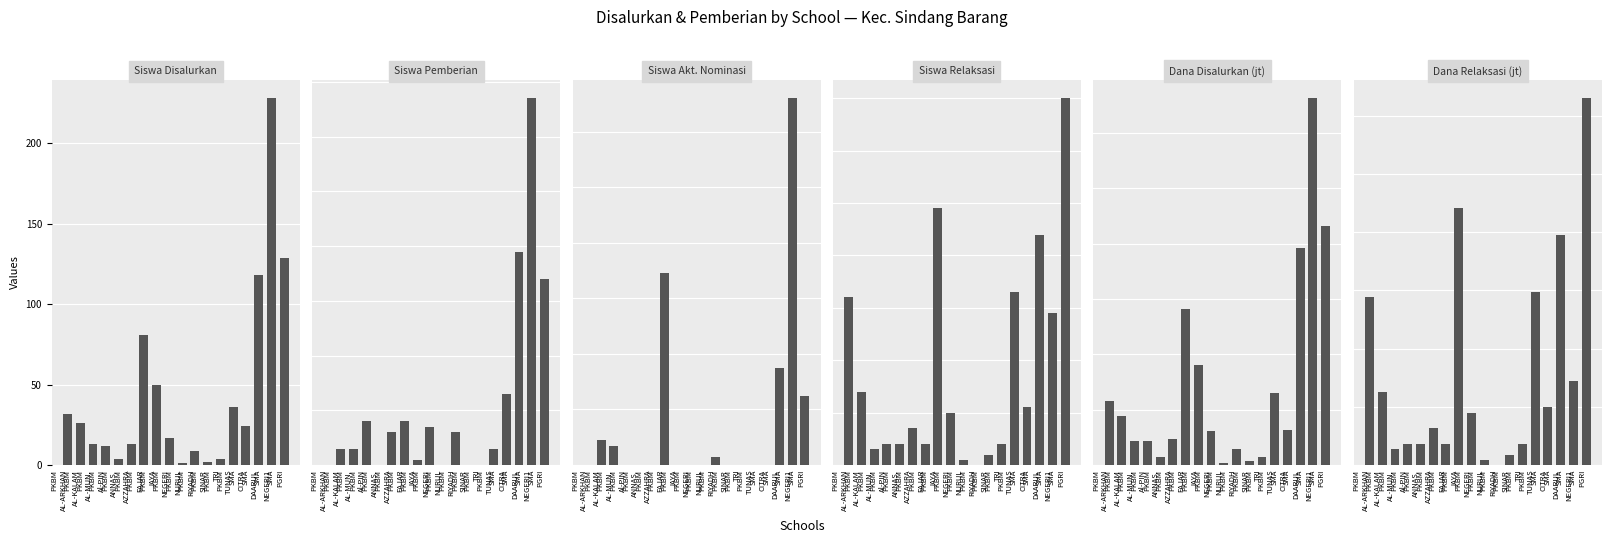

Which series has the largest range (max minus min)?

Dana Disalurkan (jt)